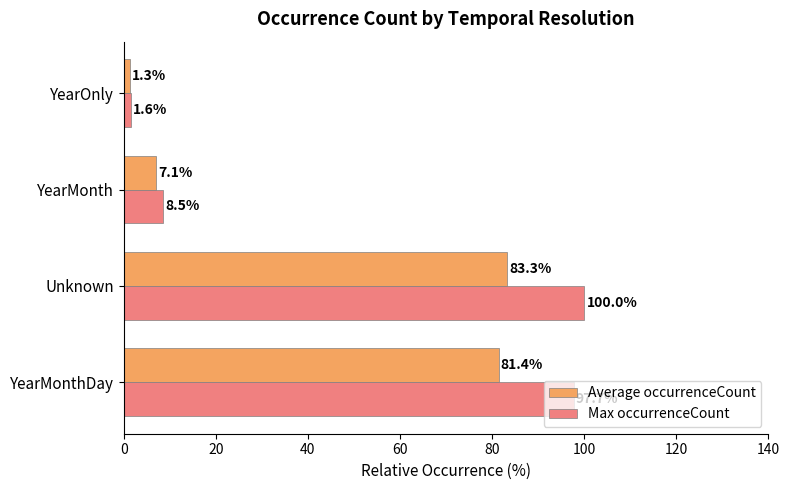

Rank the categories by Max occurrenceCount value from lowest to highest.

YearOnly, YearMonth, YearMonthDay, Unknown